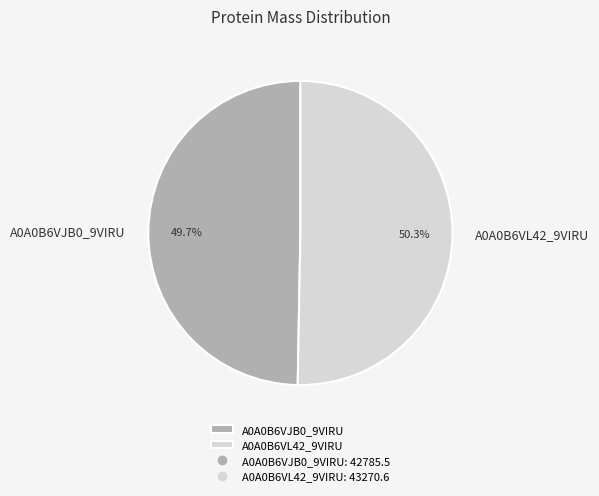

What percentage is the A0A0B6VL42_9VIRU slice, to the nearest percent?

50%